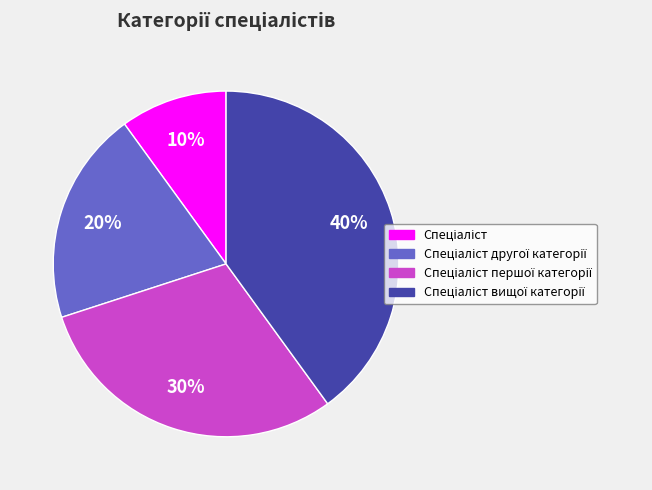

Is there any slice that represents more than half of the pie?

No